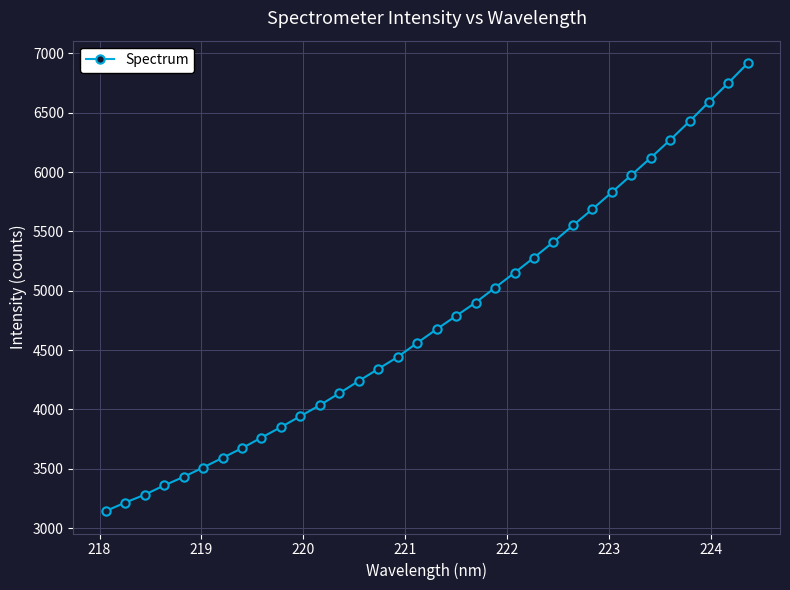

What is the sum of all values?

161867.8